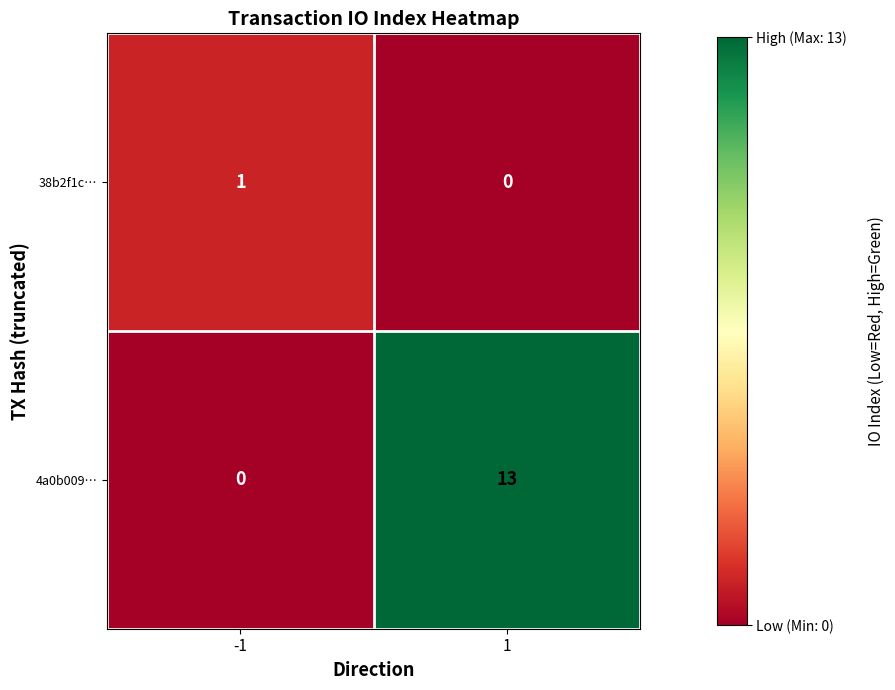

Reading left to right, extract all data points from this chart.

38b2f1c…: 1	0
4a0b009…: 0	13